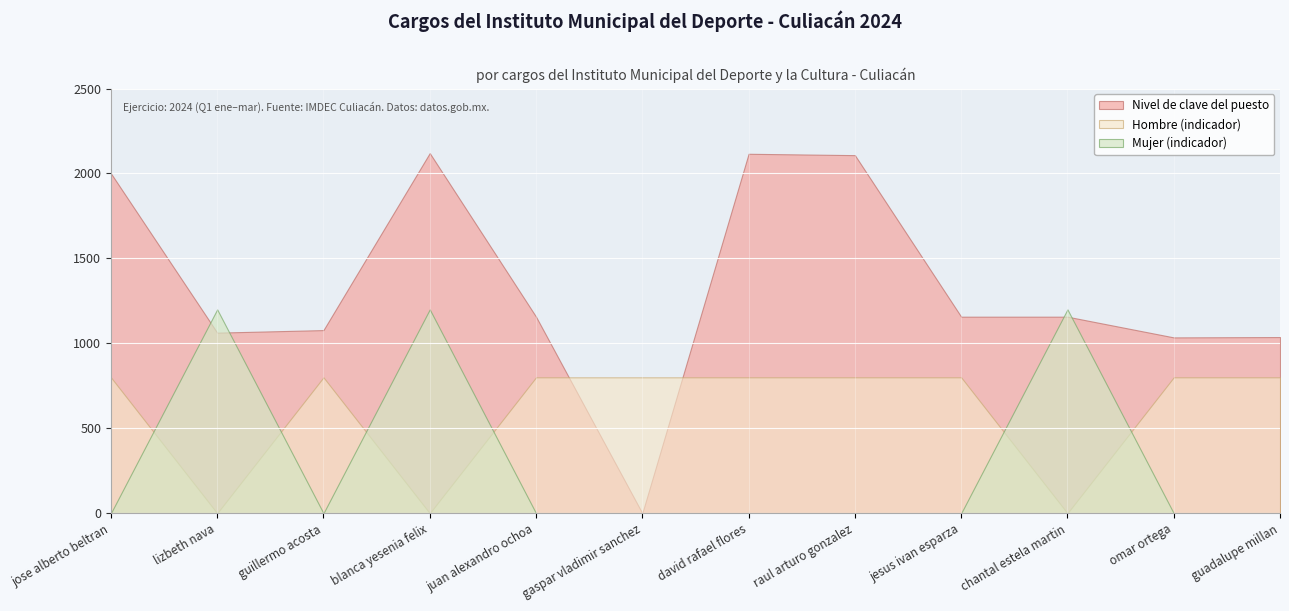

What value does the Nivel de clave del puesto series have at guadalupe millan?

1037